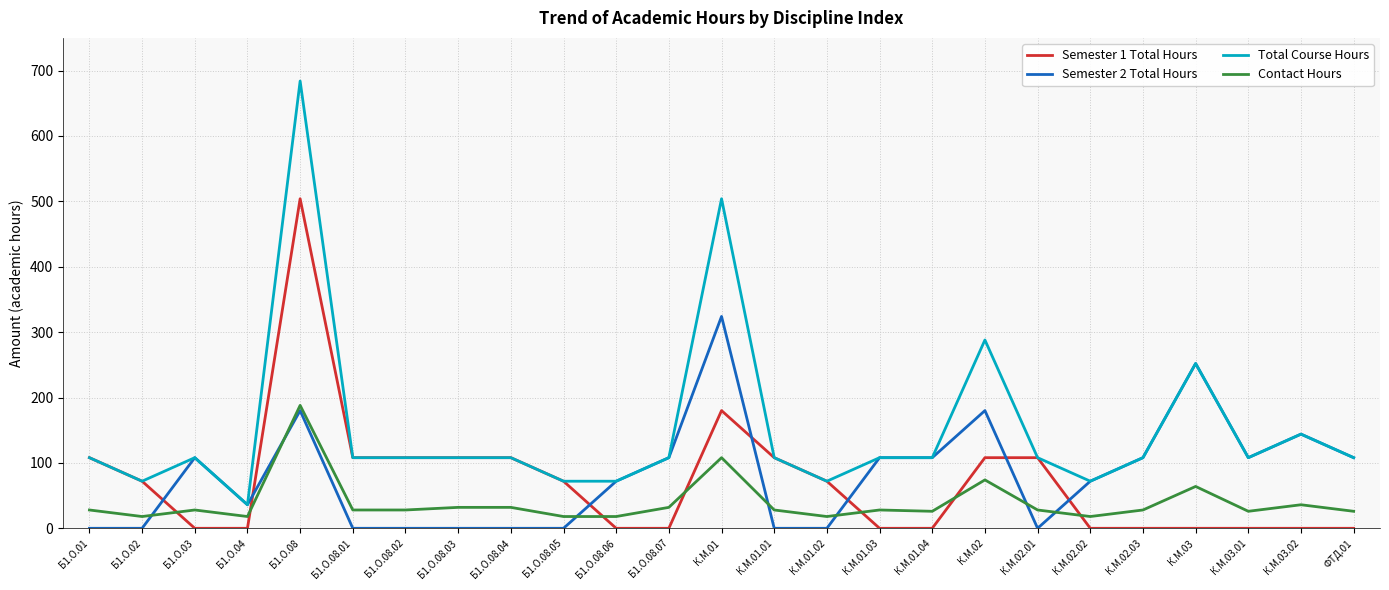

List the series in order of their peak value, highest first.

Total Course Hours, Semester 1 Total Hours, Semester 2 Total Hours, Contact Hours